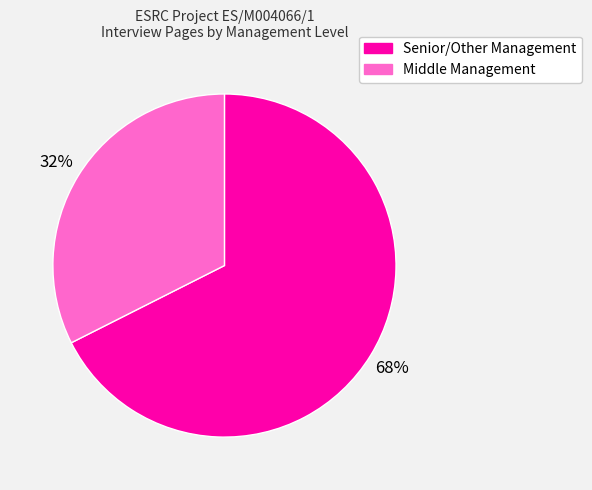

Is there a majority slice in this chart?

Yes